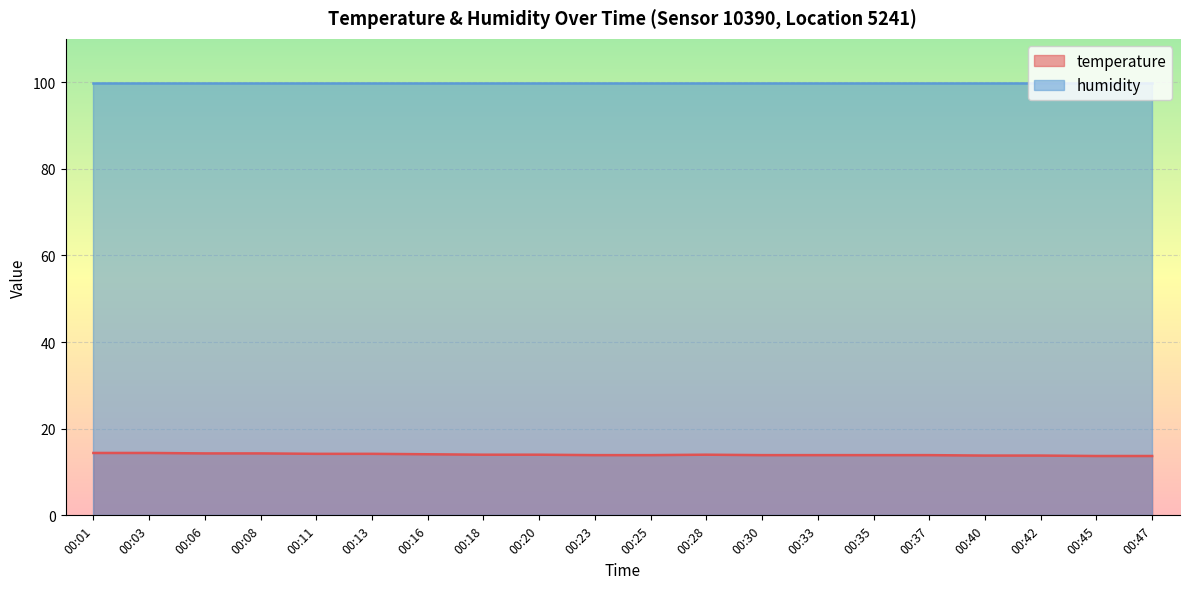

The value at 00:47 is 13.7. True or false?

True